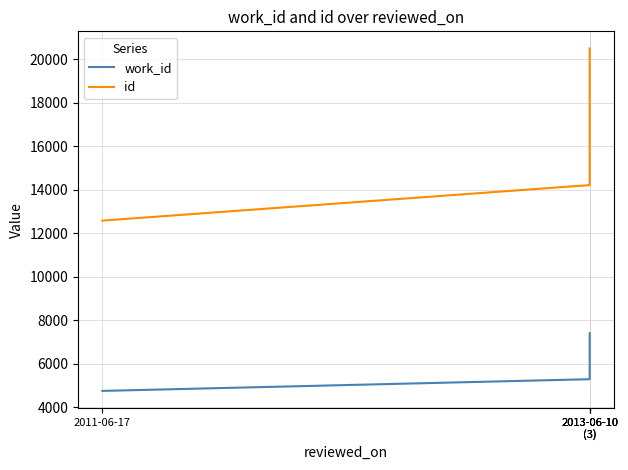

True or false: id and work_id intersect in this chart.

False